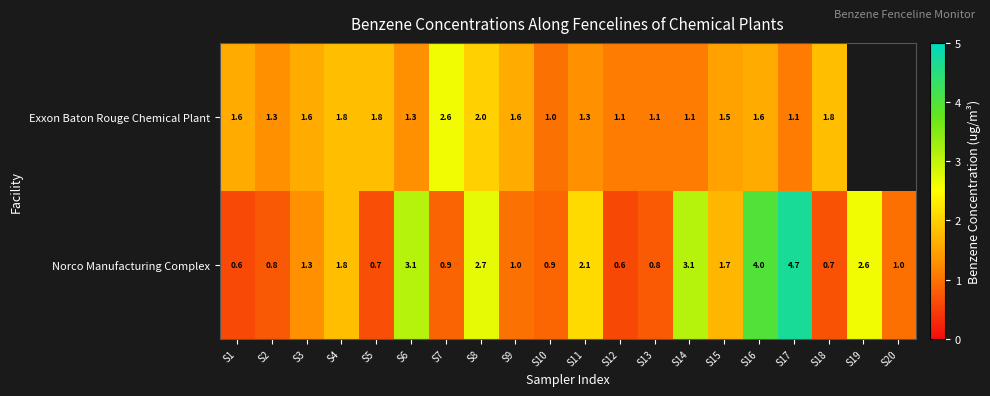

At which category is the sum across all series the highest?

S17